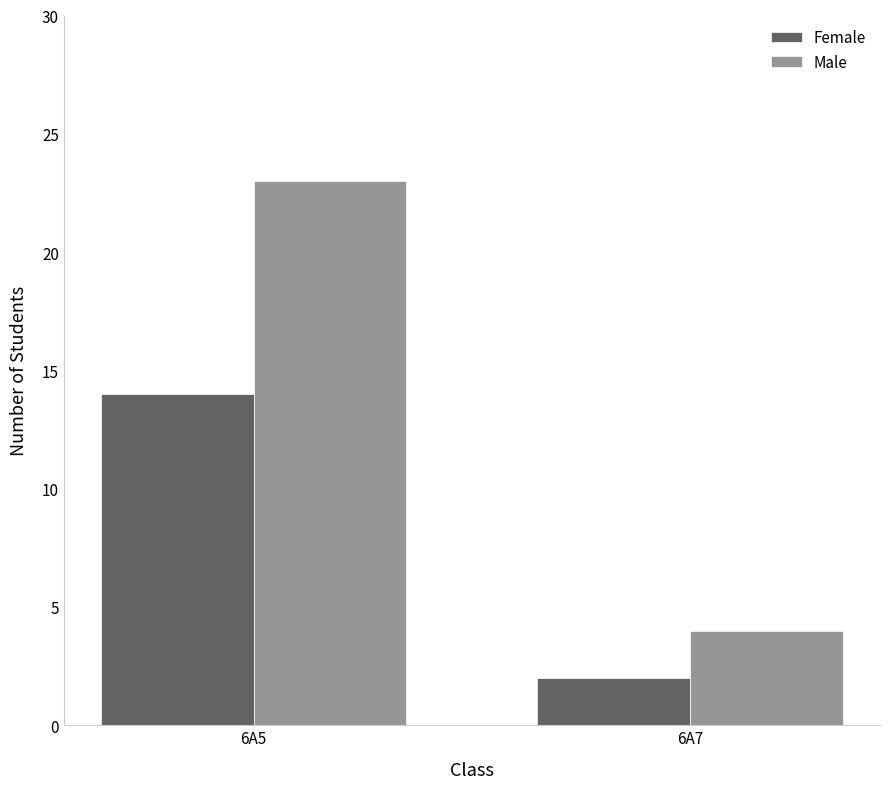

What is the sum of all Female values?

16